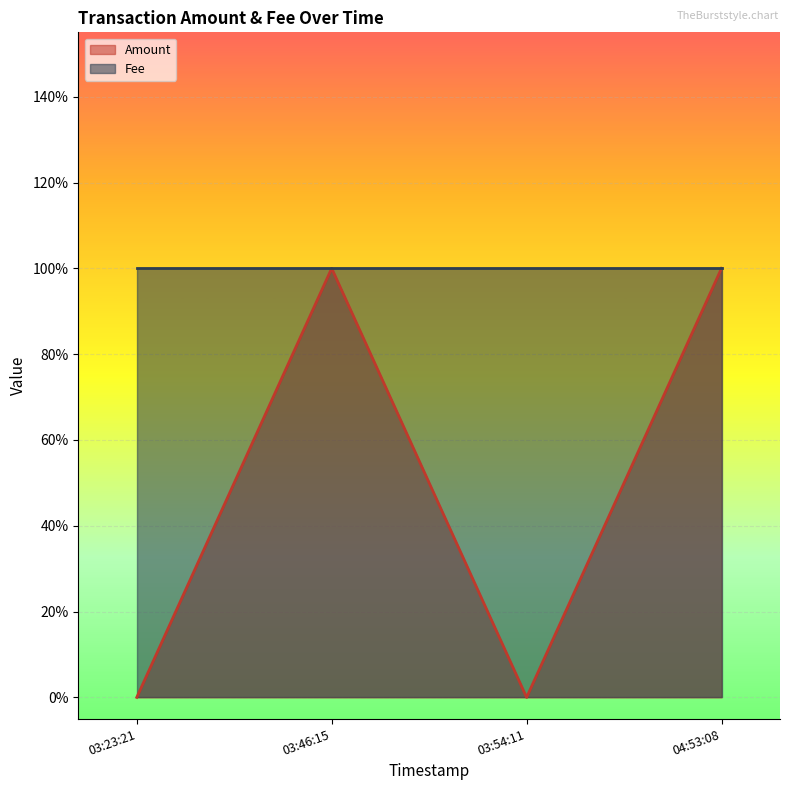

True or false: the data shows 0 at 03:23:21.

True